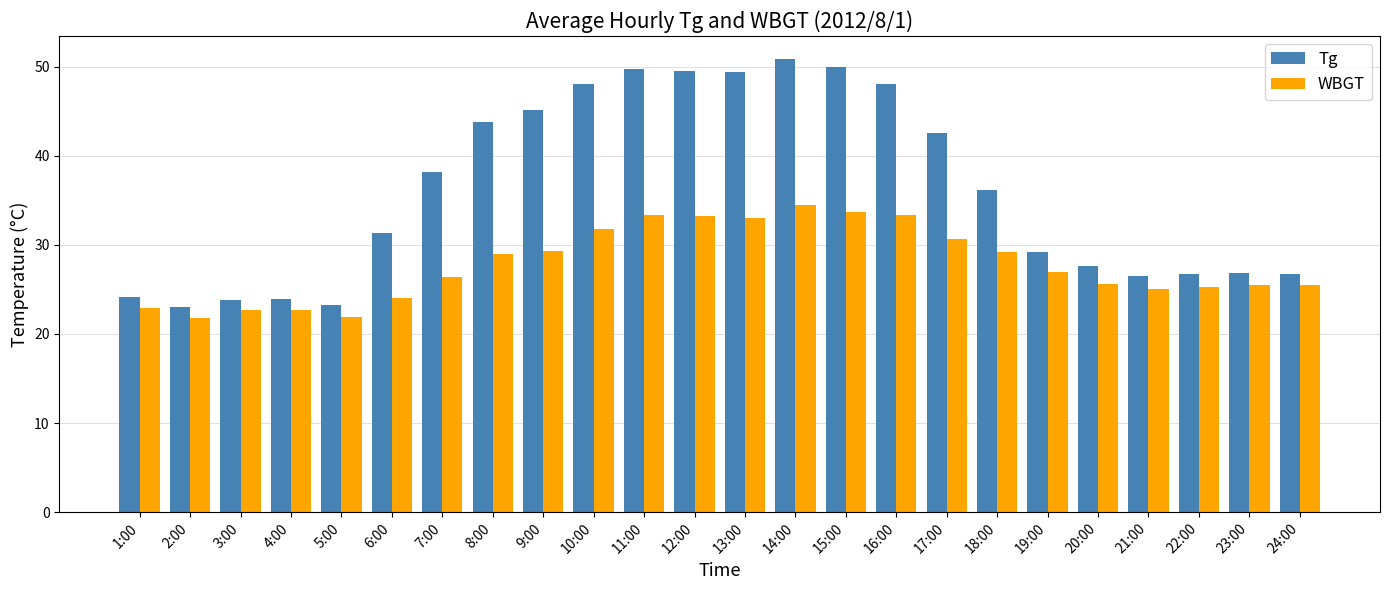

What is the difference between the Tg values at 21:00 and 14:00?

24.4